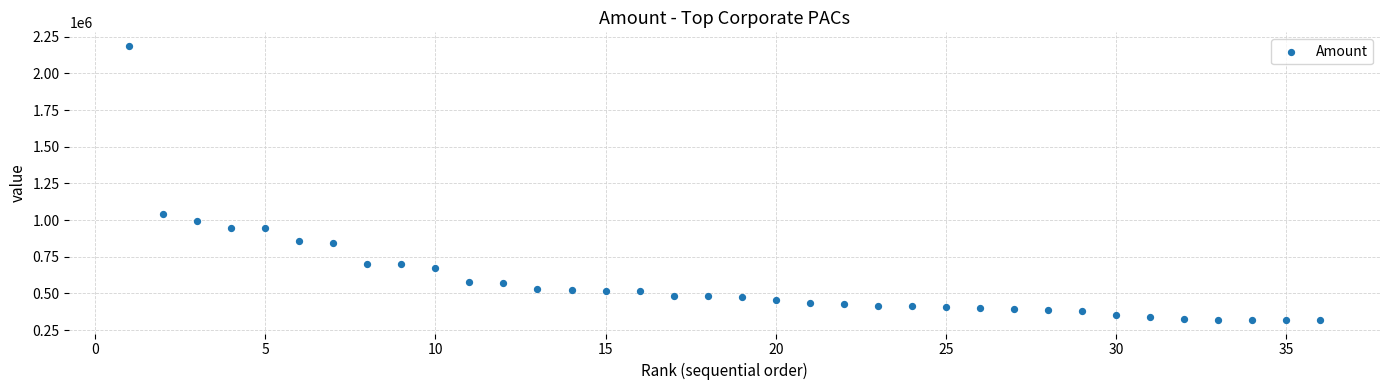

What Y value in the scatter plot is closest to 1253123?

1041803.6